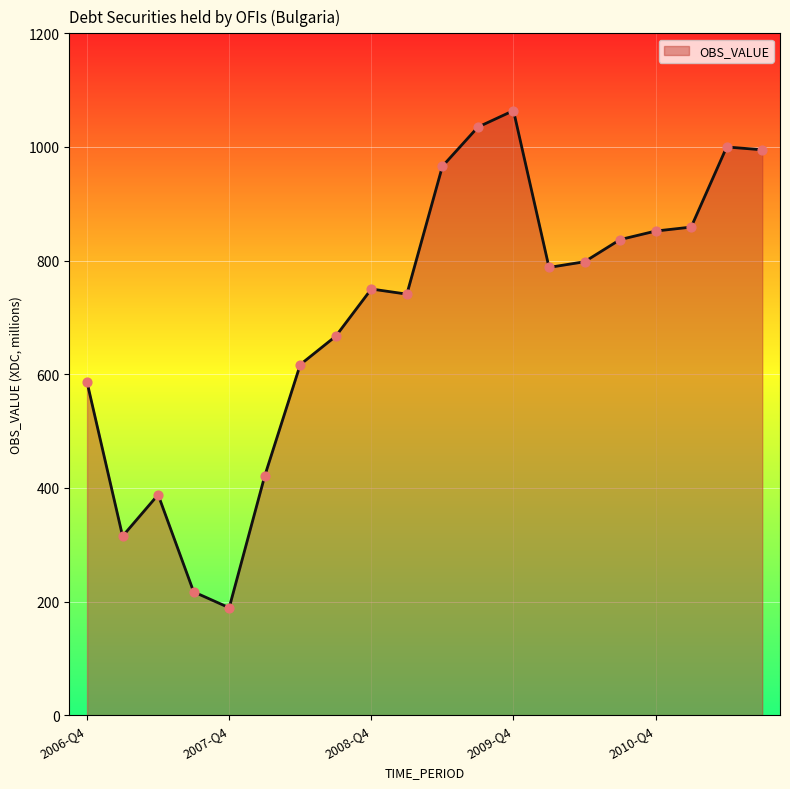

What is the greatest value displayed?

1064